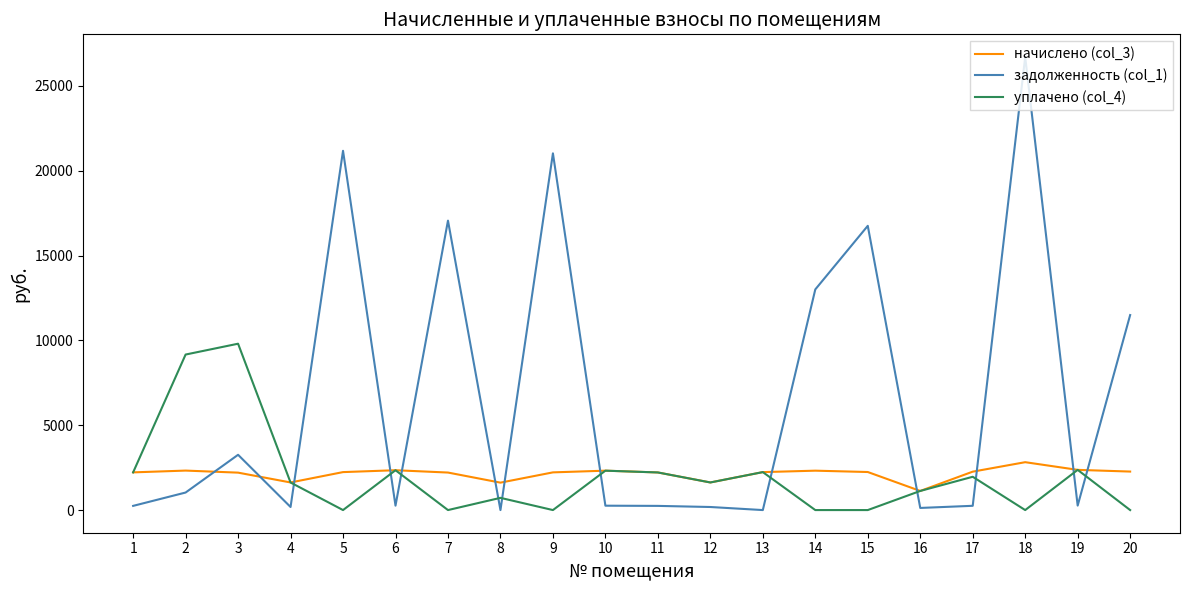

True or false: начислено (col_3) has a value of 1159.7 at 7.

False